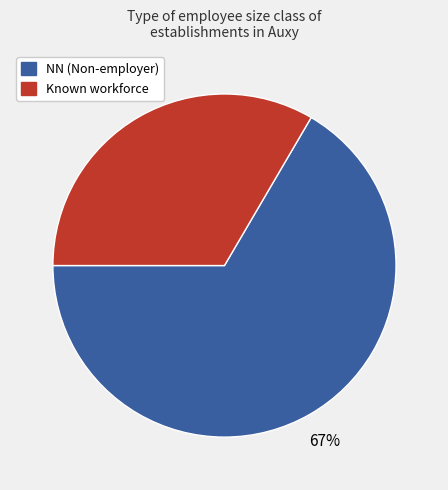

How many segments does this pie chart have?

2